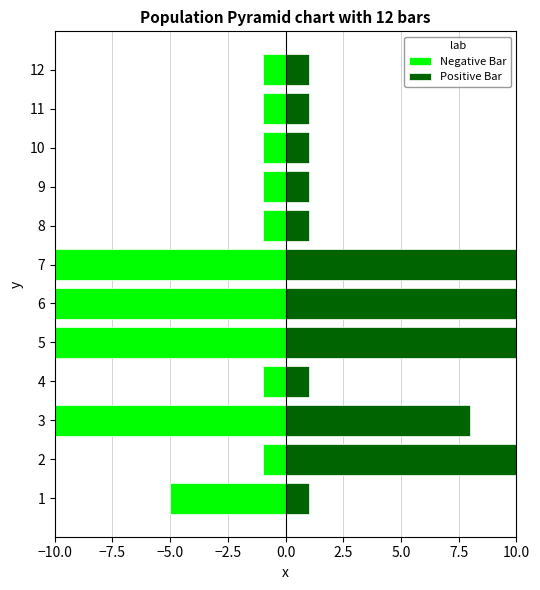

What are all the series names shown in the legend?

Negative Bar, Positive Bar